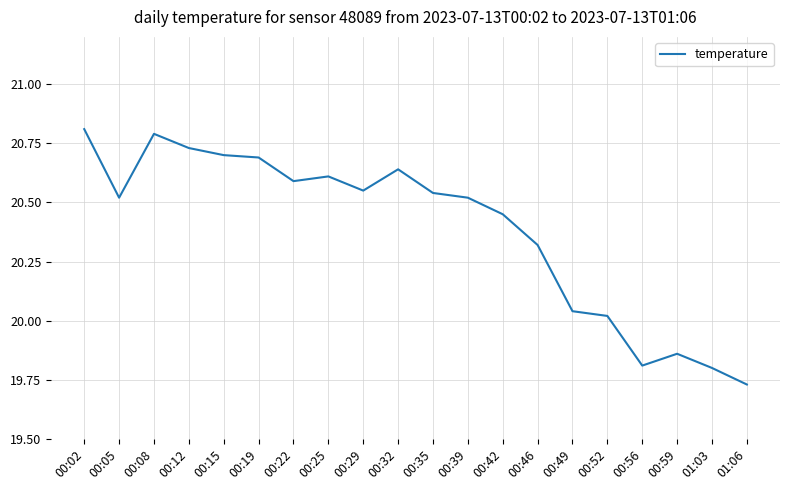

What position from the left is 00:32?

10